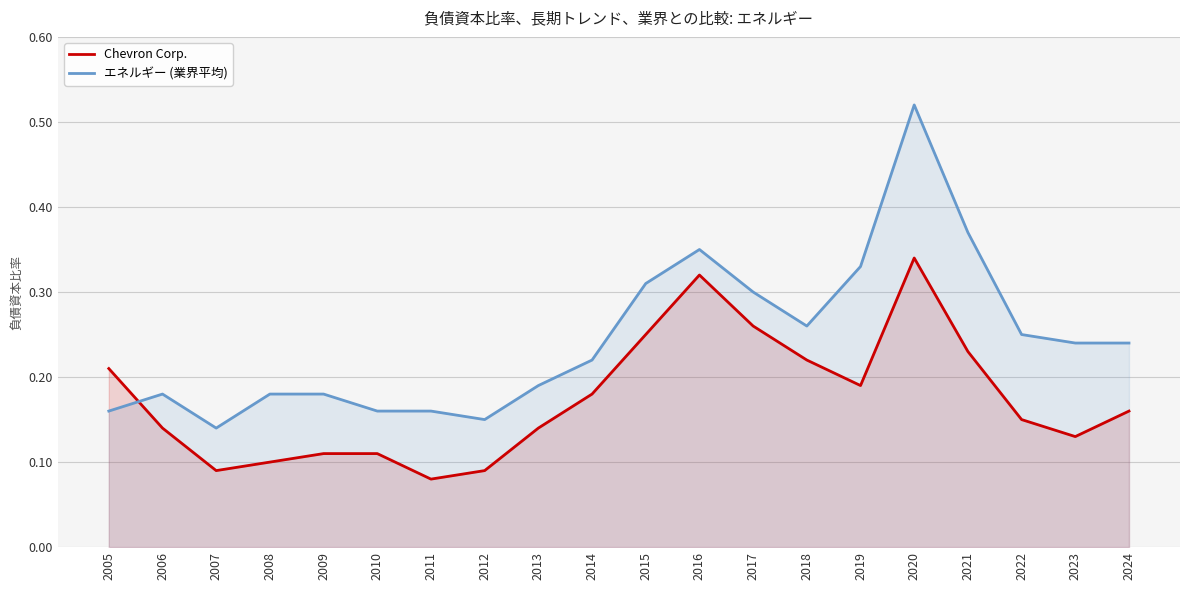

Rank the series by their average value, from lowest to highest.

Chevron Corp., エネルギー (業界平均)